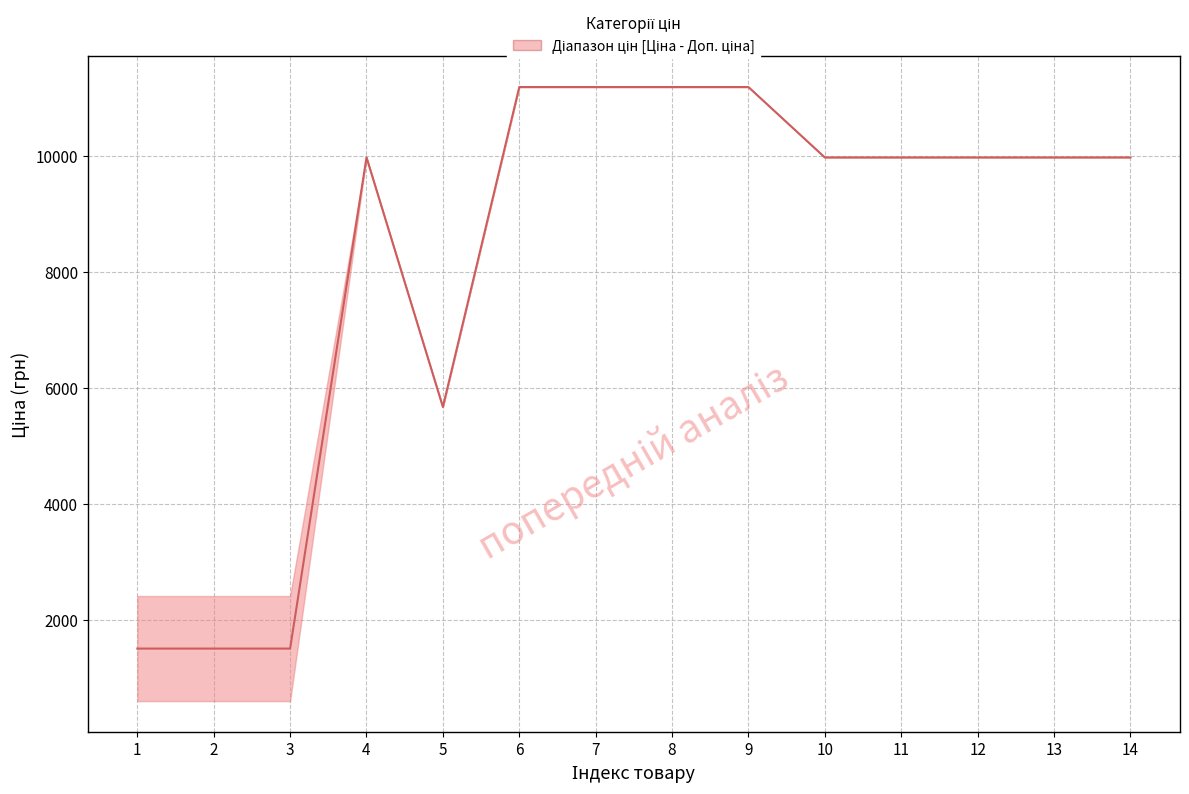

Reading left to right, what are all the values shown in this chart?

1=1509.3	2=1509.3	3=1509.3	4=9975.0	5=5673.8	6=11188.2	7=11188.2	8=11188.2	9=11188.2	10=9975.0	11=9975.0	12=9975.0	13=9975.0	14=9975.0